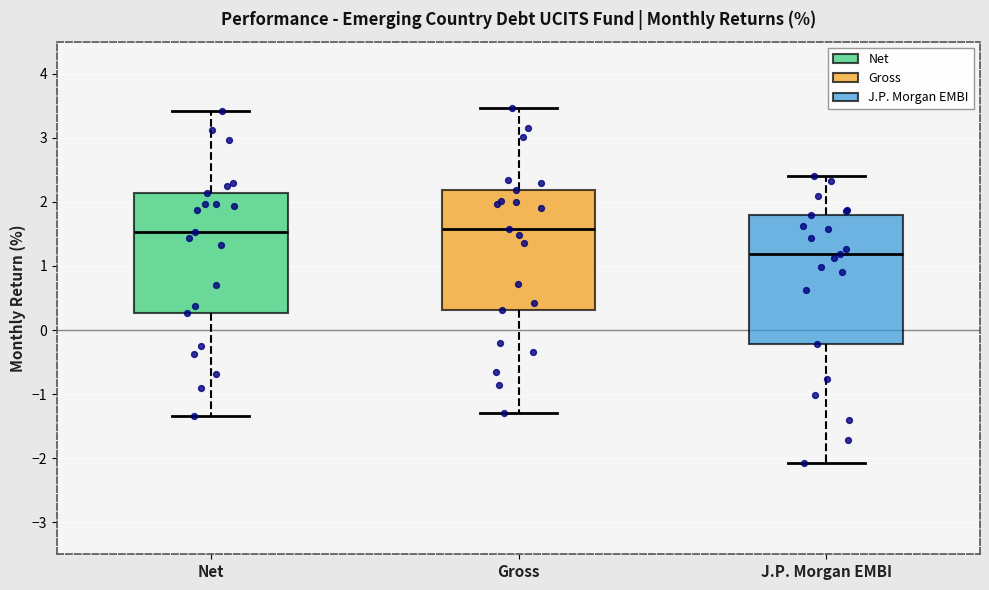

Where does the lower whisker of the box for Net end on the y-axis? The values are not printed on the chart, so give them approximately, as read against the axis.

-1.3